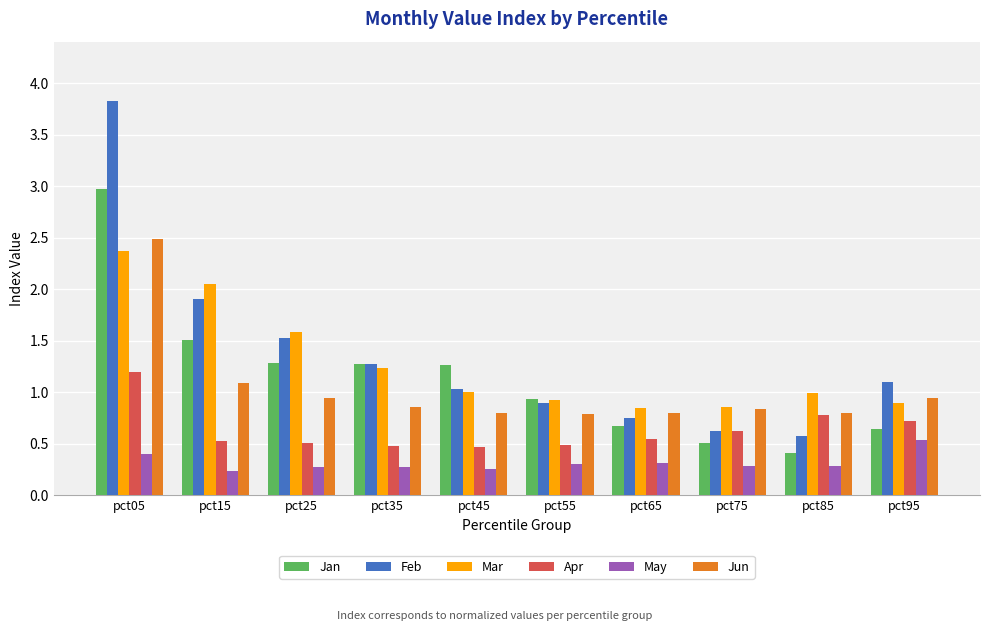

What is the approximate value of Mar at pct35?

1.2